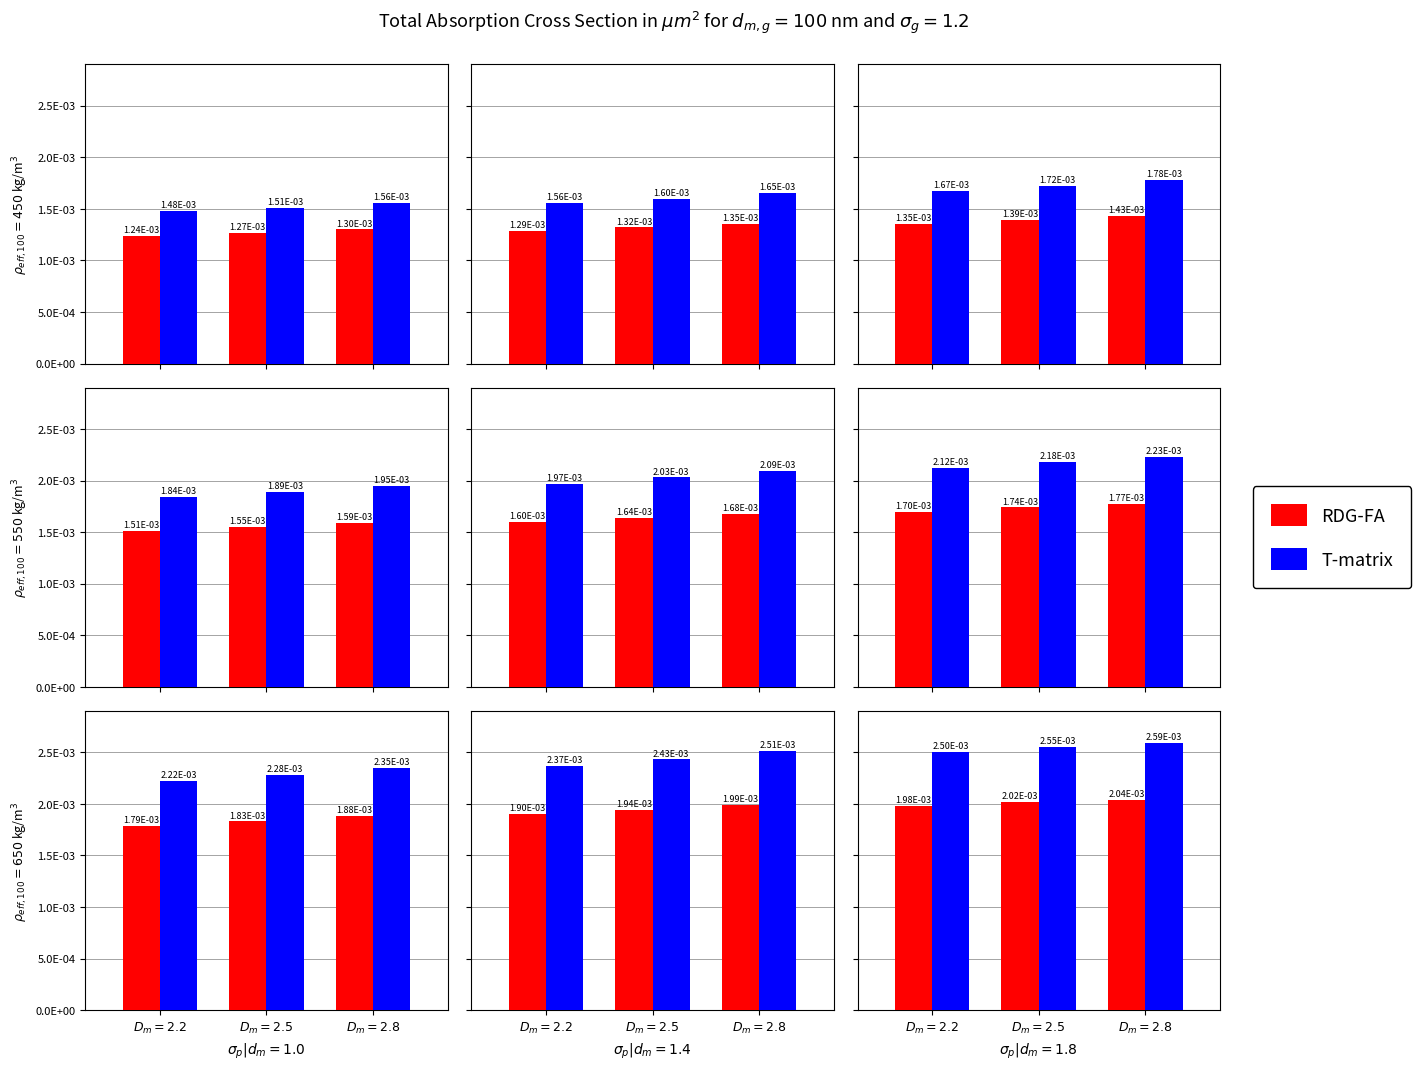

At $D_m = 2.8$, list the series in order from largest to smallest.

T-matrix, RDG-FA